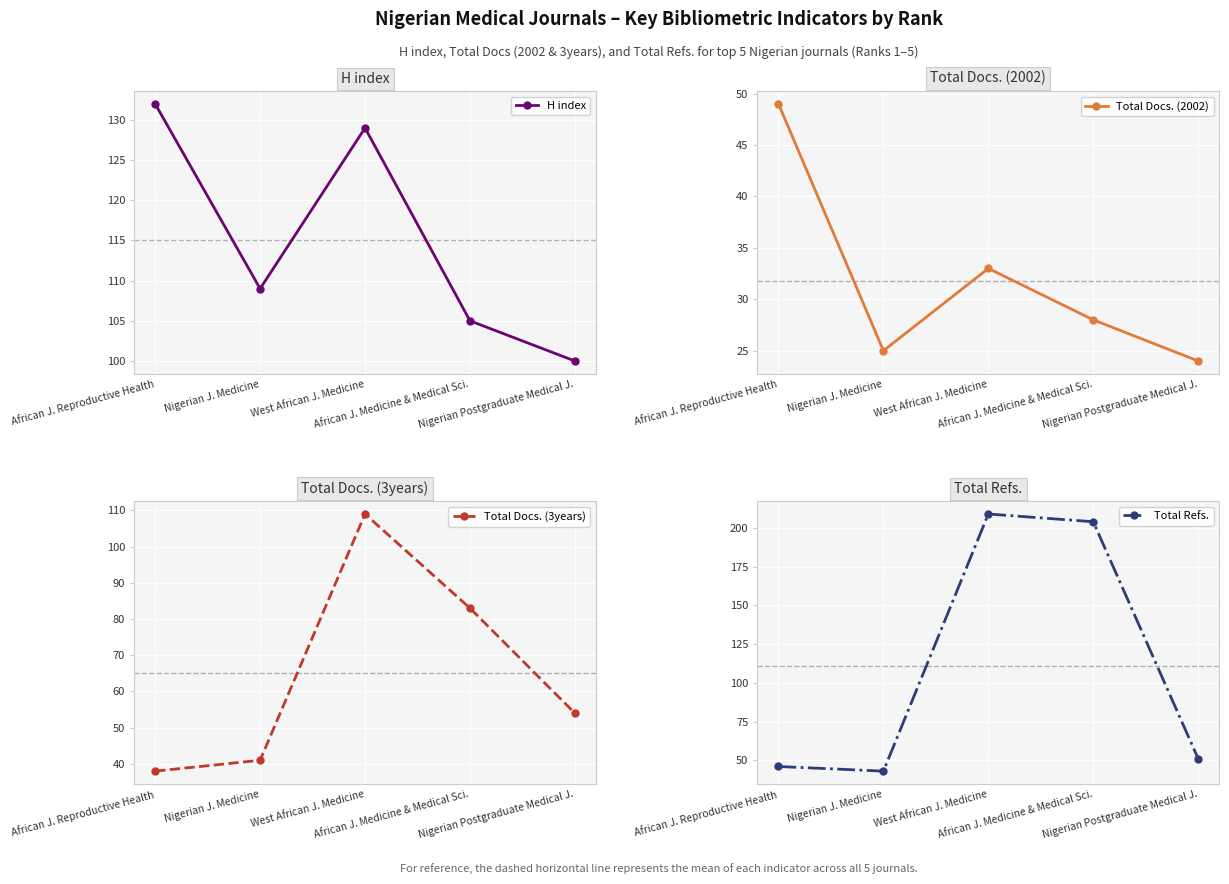

What is the maximum value shown in the chart?

209